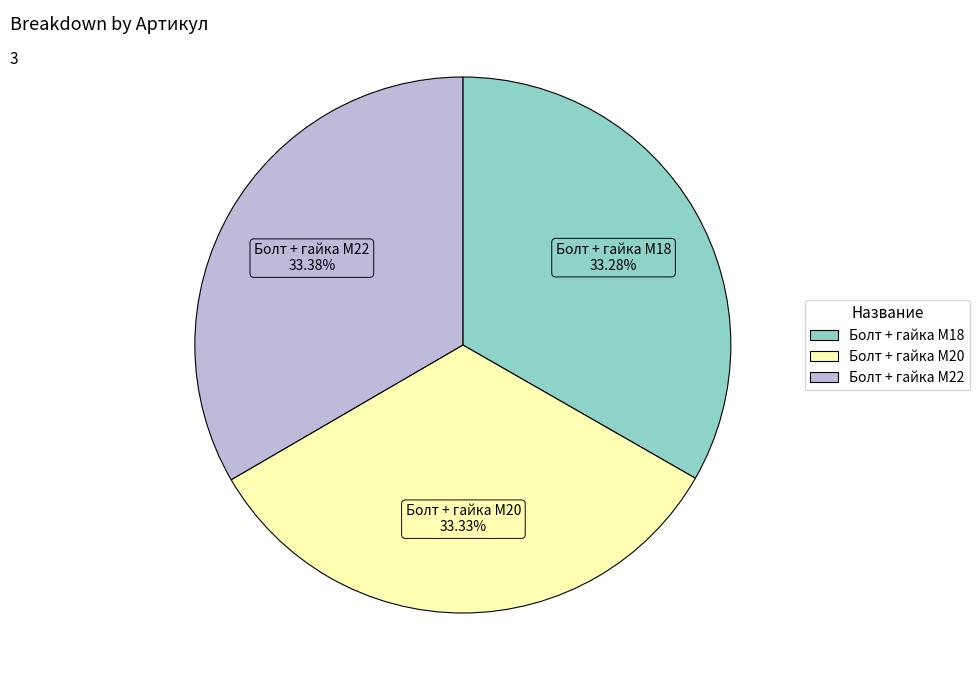

Is there a majority slice in this chart?

No